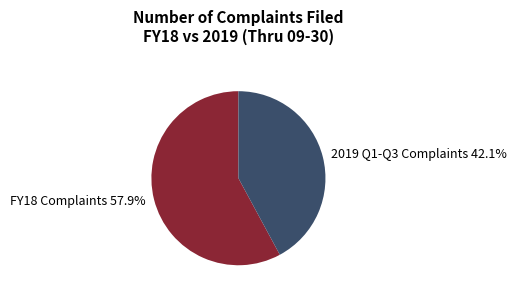

Count the number of slices in the pie.

2